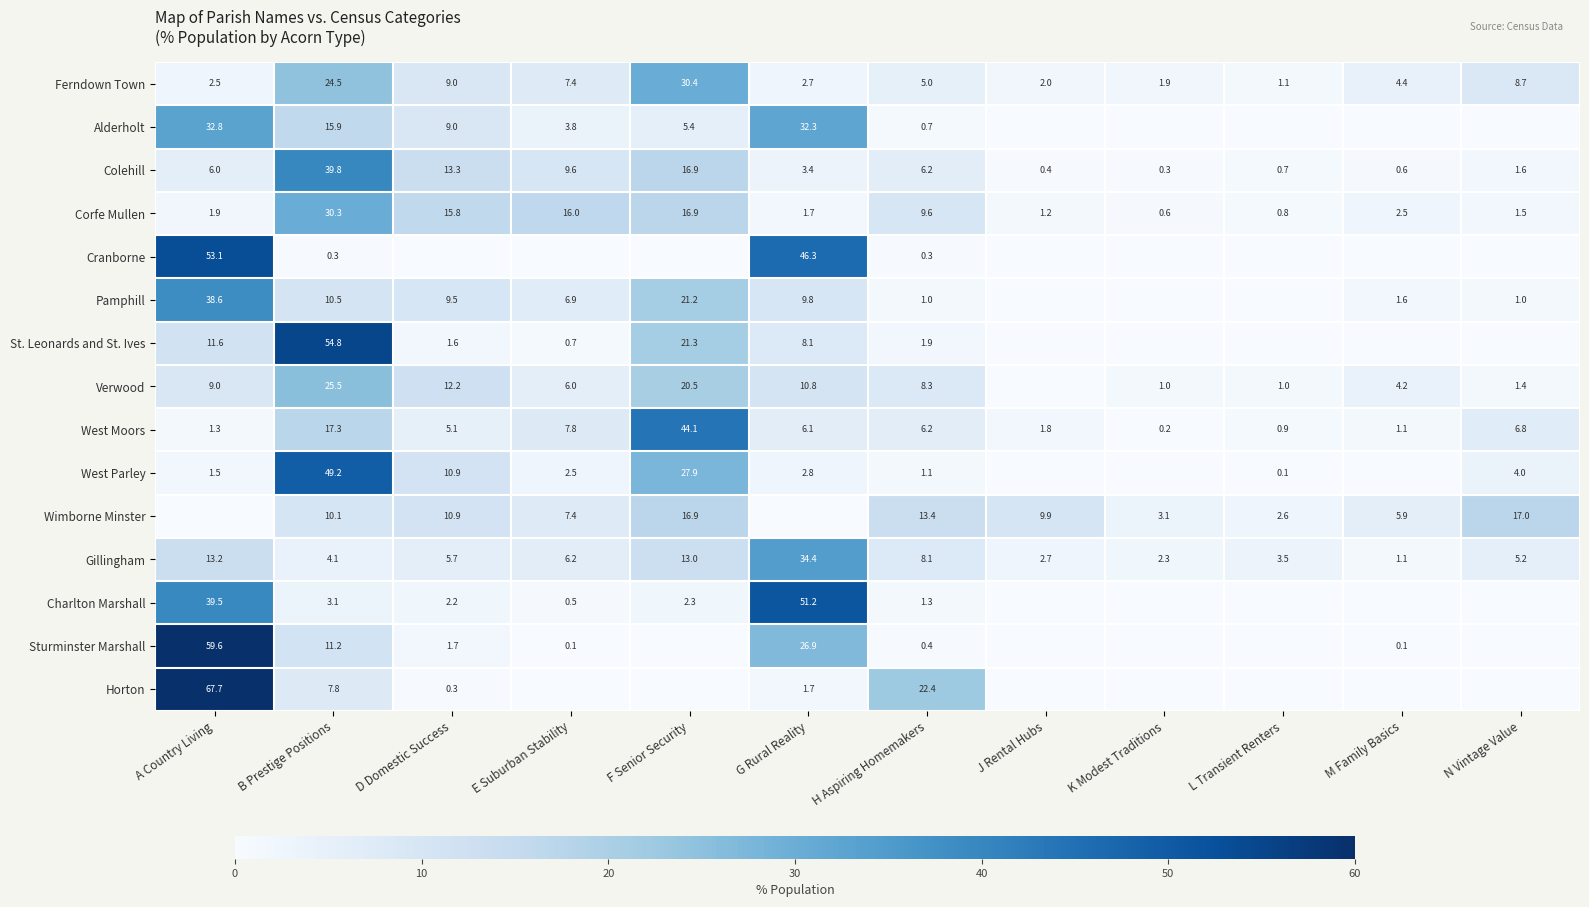

Which has a higher value, M Family Basics or E Suburban Stability?

E Suburban Stability